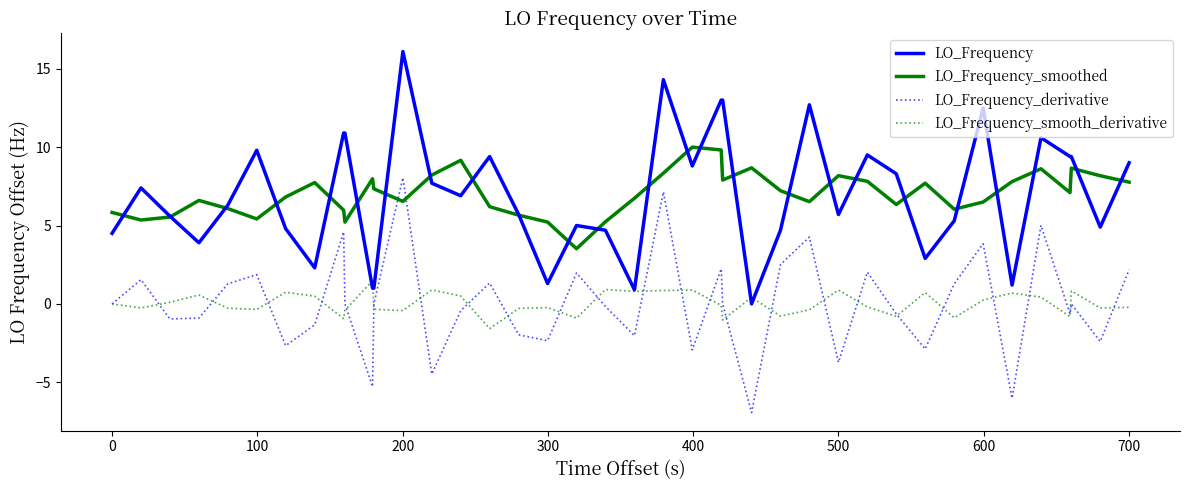

True or false: LO_Frequency and LO_Frequency_derivative cross at least once.

False